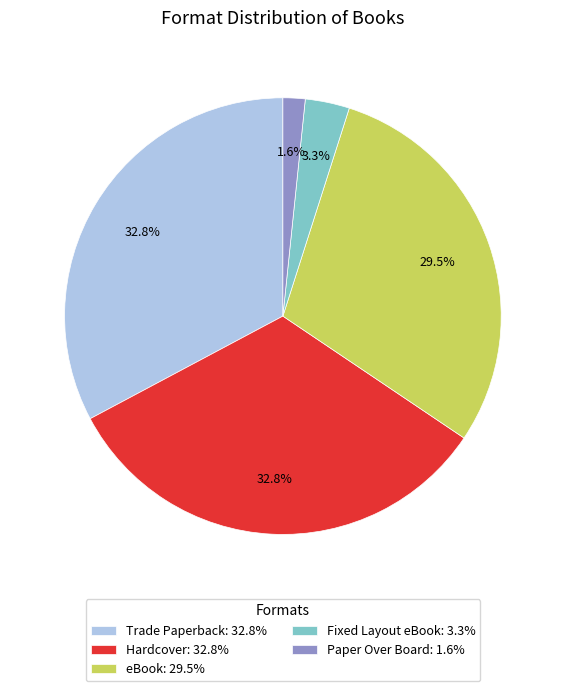

Is there a majority slice in this chart?

No